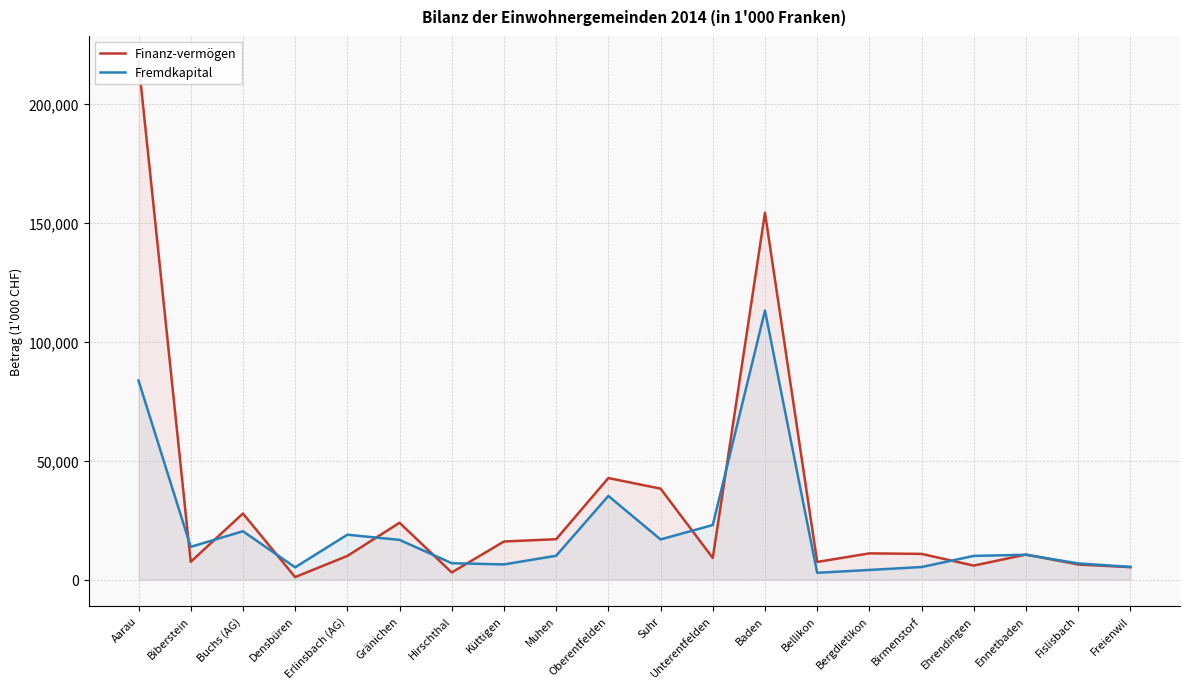

At Suhr, list the series in order from smallest to largest.

Fremdkapital, Finanz-vermögen